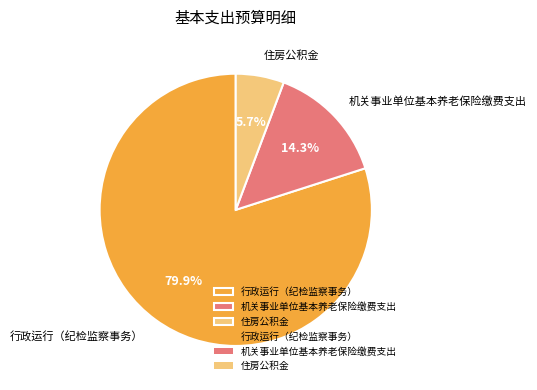

The 住房公积金 slice represents 20% of the pie. True or false?

False